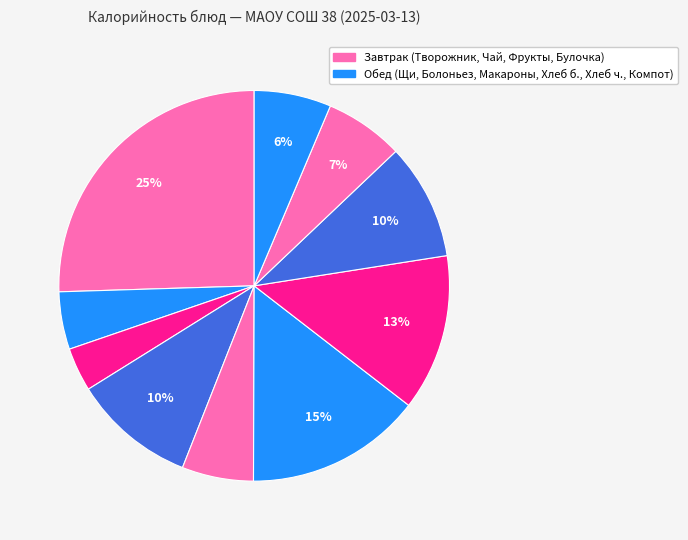

Count the number of slices in the pie.

10